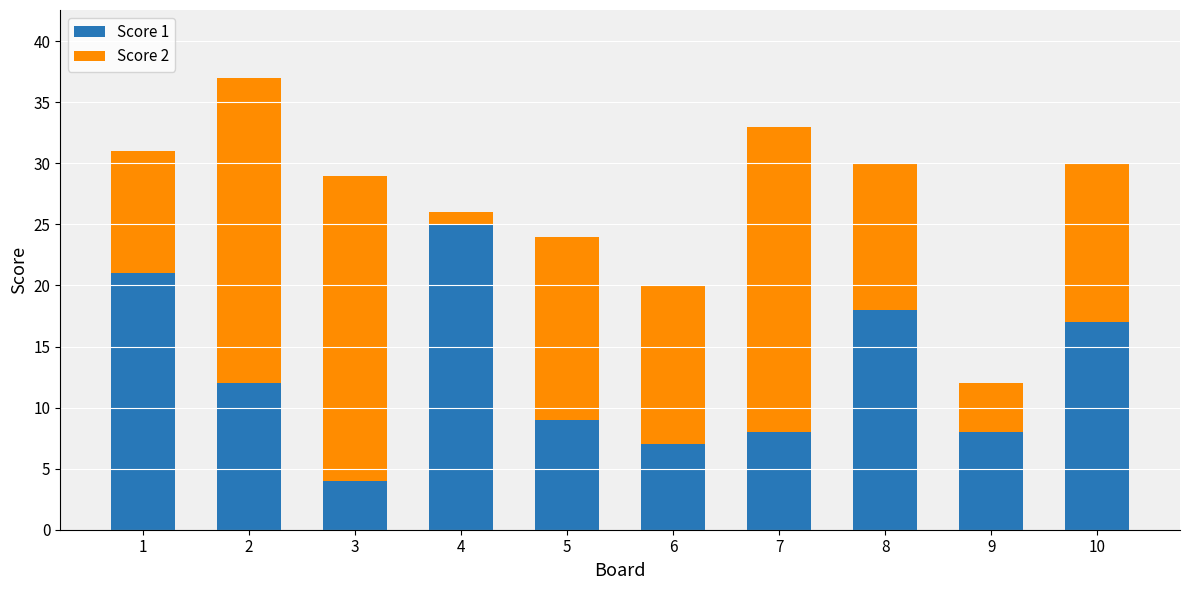

True or false: Score 1 has a value of 21 at 1.

True